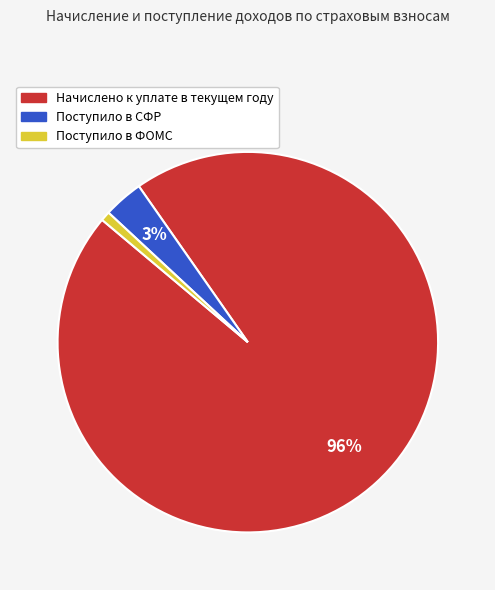

Do Поступило в СФР and Поступило в ФОМС together represent more than half of the pie?

No